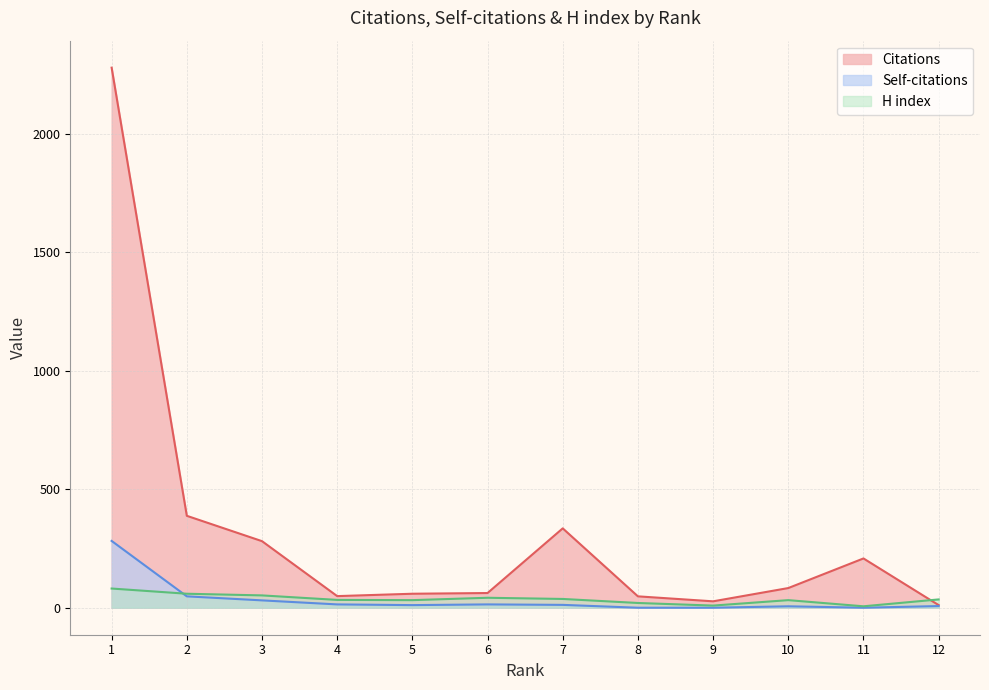

How many interior local valleys does the Citations series have?

2